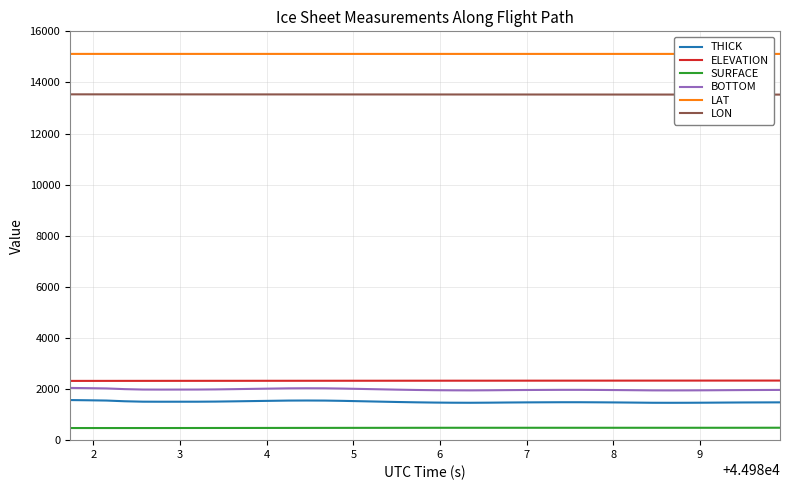

Which series has the largest total across all categories?

LAT